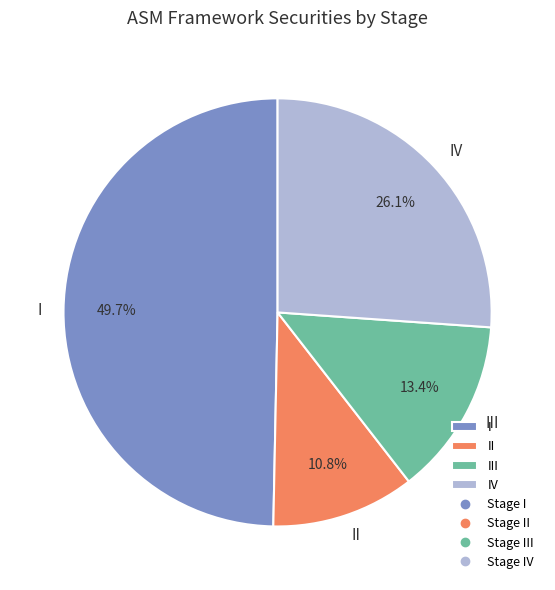

To the nearest percent, what is the difference between the largest and smallest slice percentages?

39%